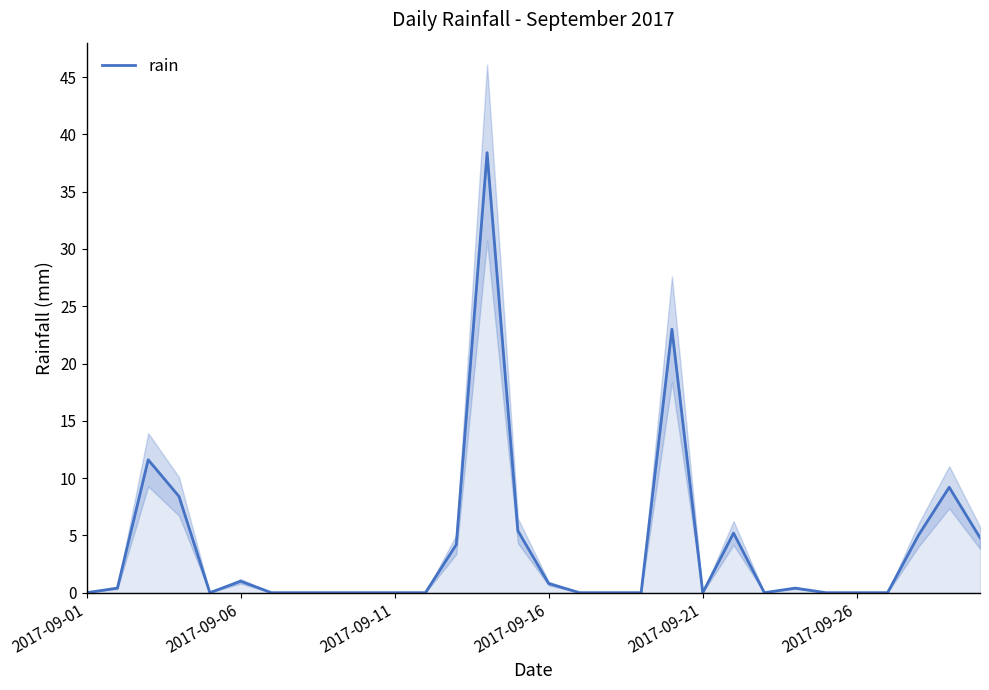

What position from the right is 7?

23